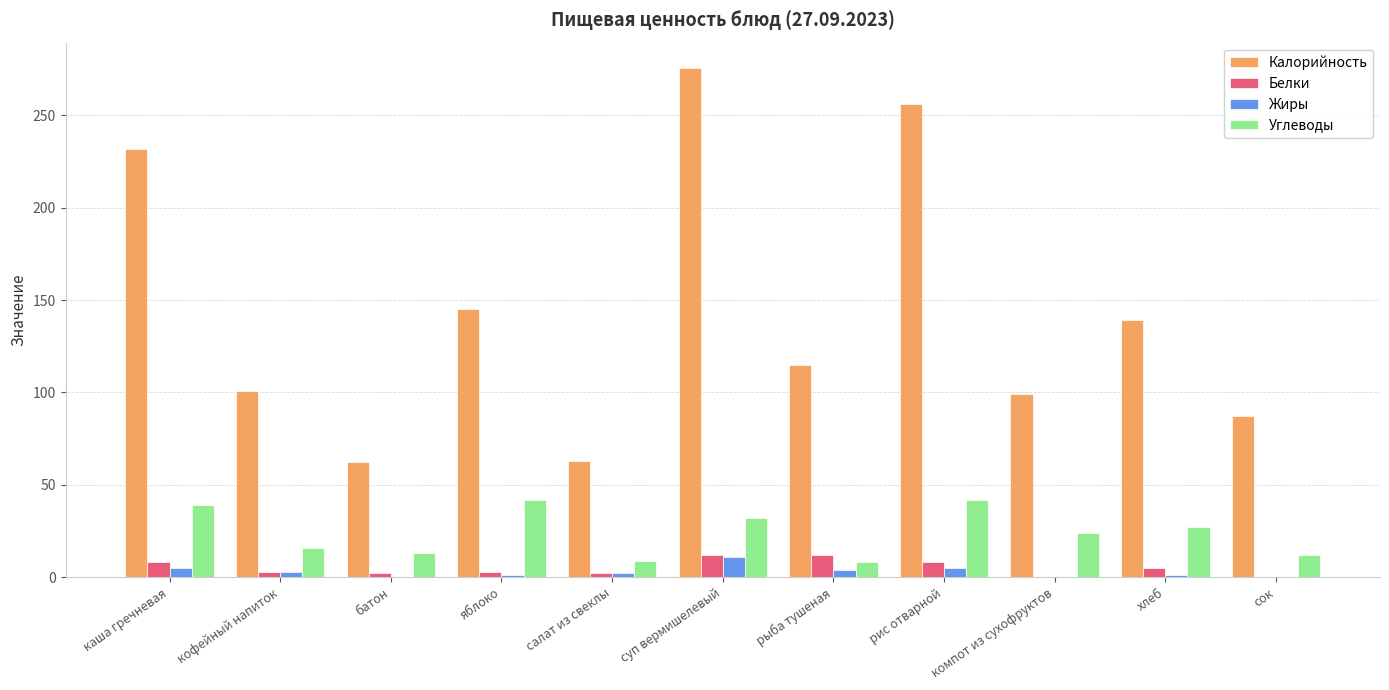

What is the difference between the Углеводы values at рыба тушеная and сок?

4.0